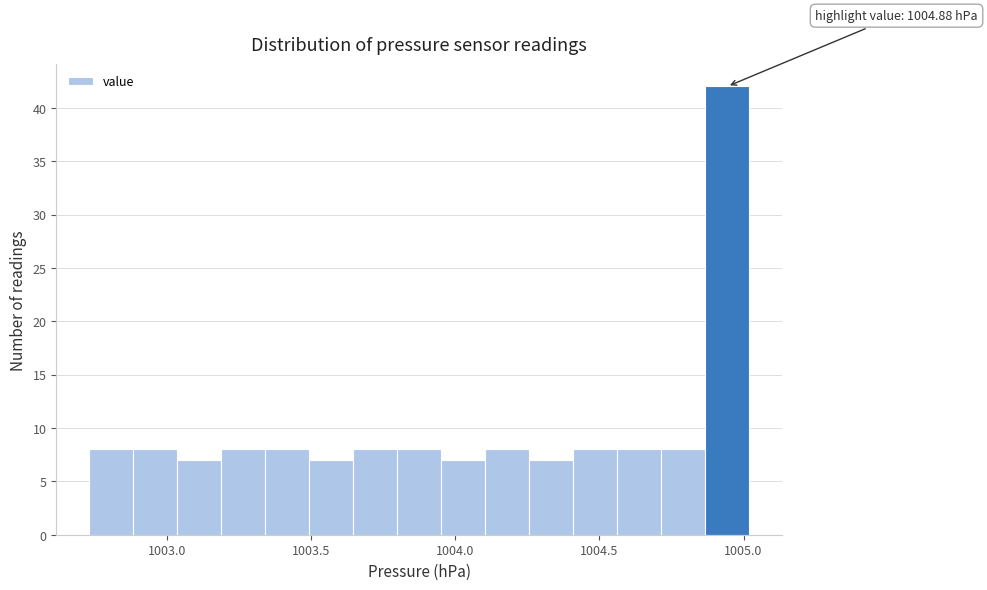

Read against the x-axis, roughly where is the centre of the tallest bar?

1004.95